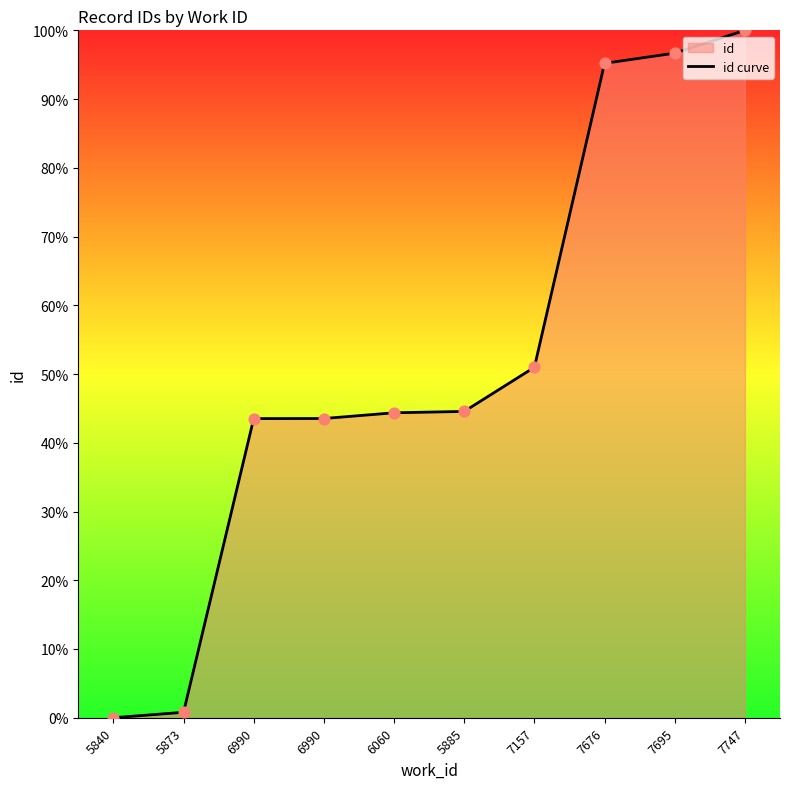

What is the change in value from 6060 to 7676?

+50.8